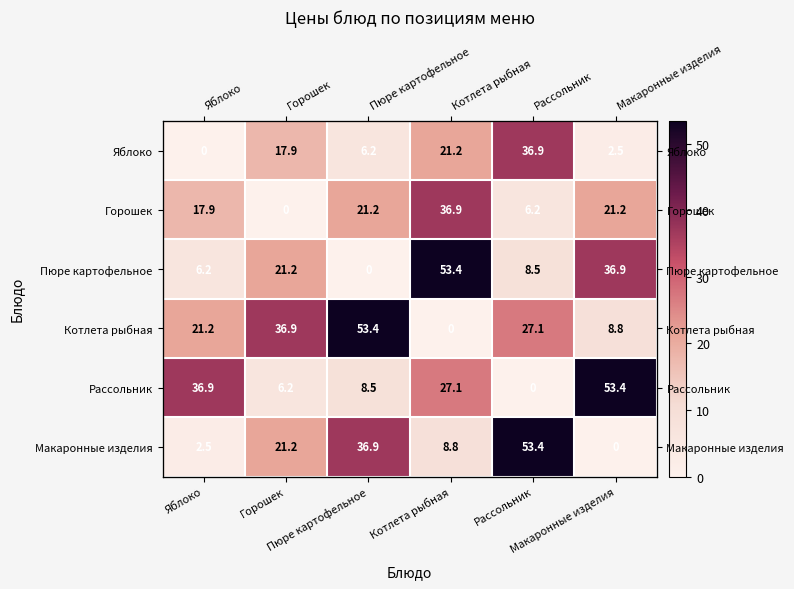

What is the difference between the Горошек values at Макаронные изделия and Горошек?

21.2